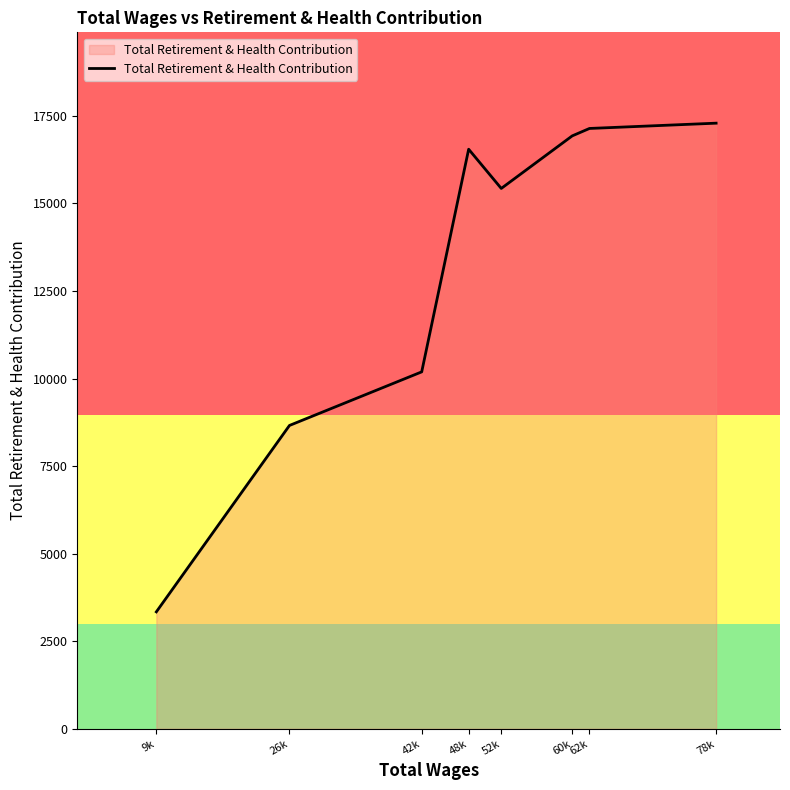

What is the average value?

13192